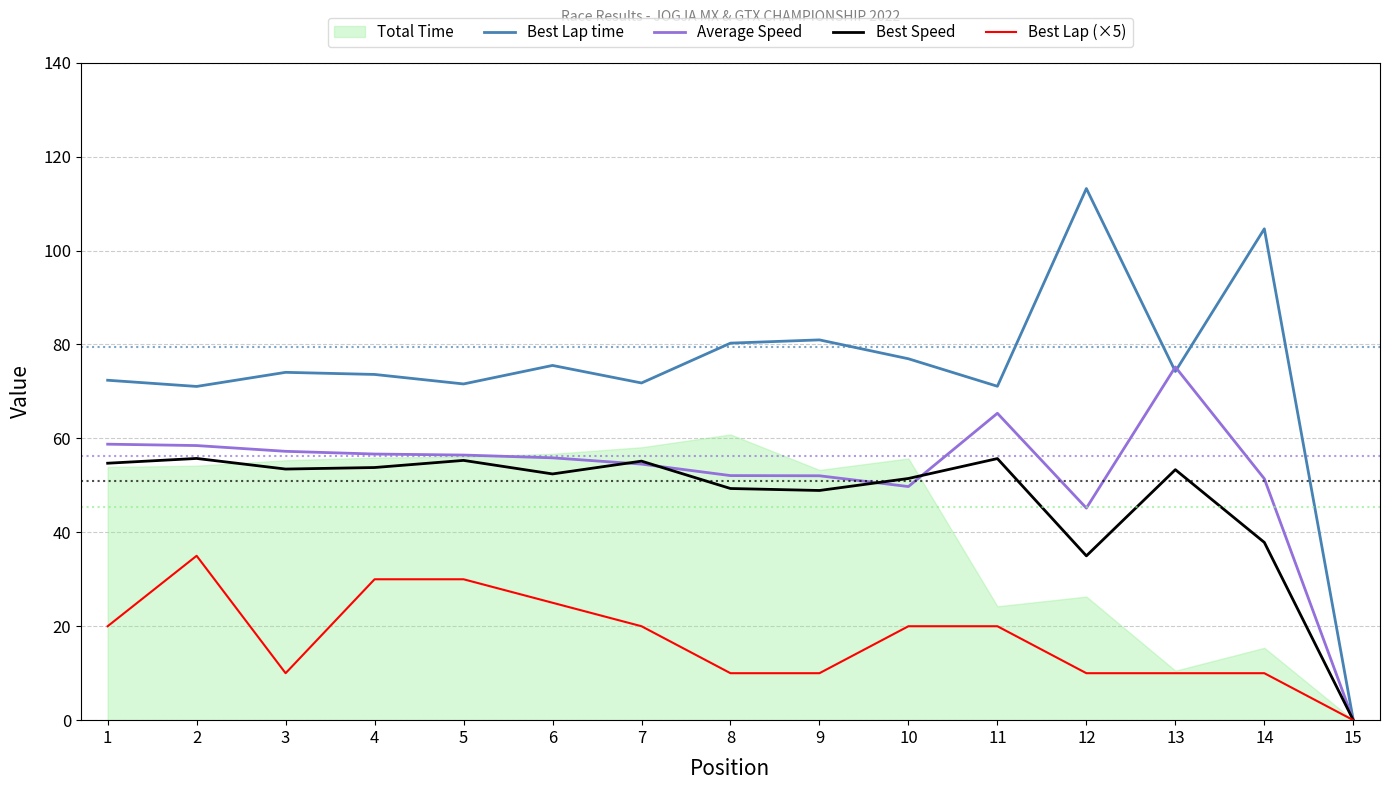

True or false: Best Lap (×5) has a value of 2.6 at 12.

False